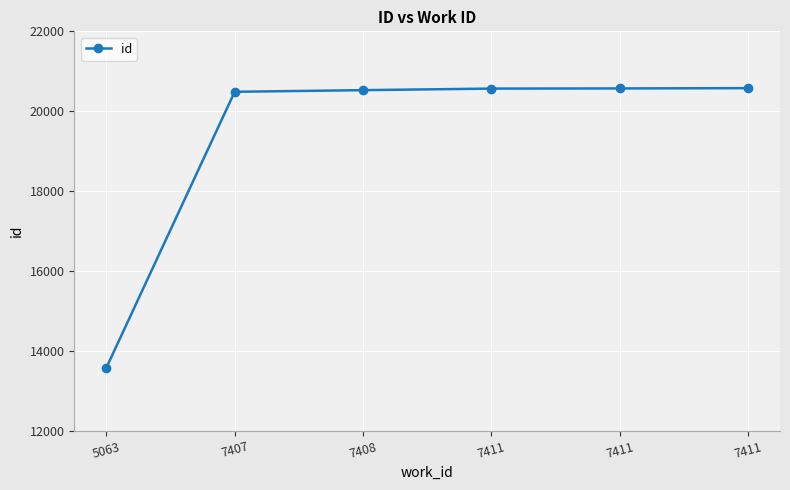

How many lines are shown in the chart?

1